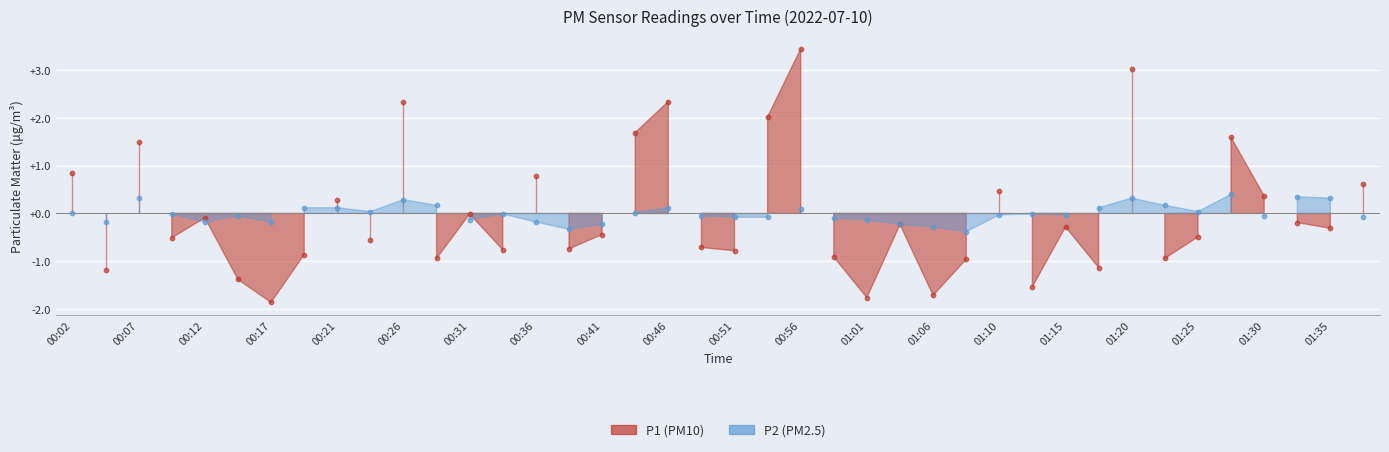

At which category is the sum across all series the highest?

00:56